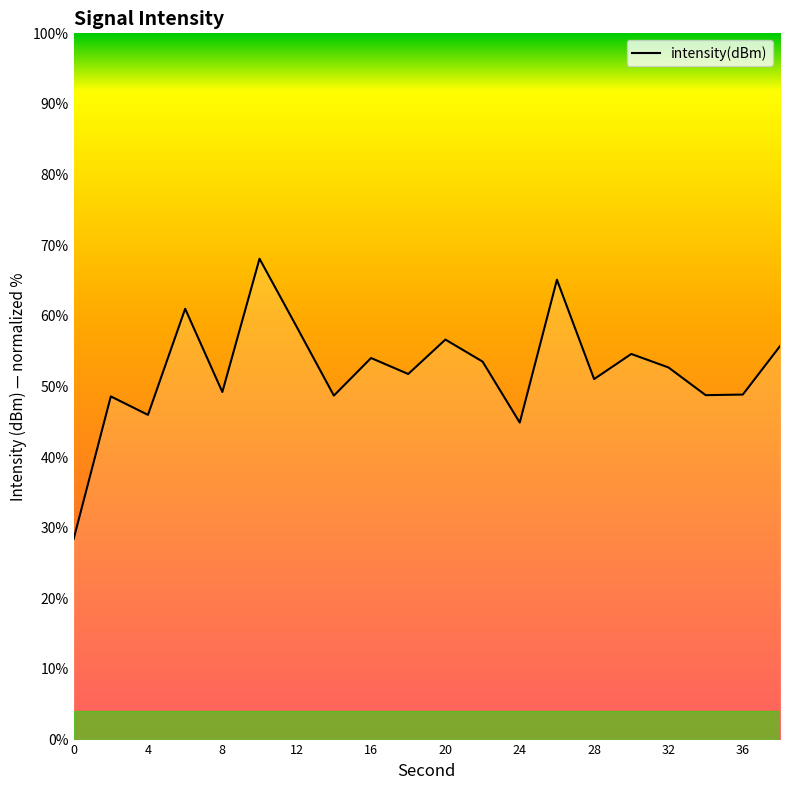

True or false: the data has more than 0 interior local peaks.

True